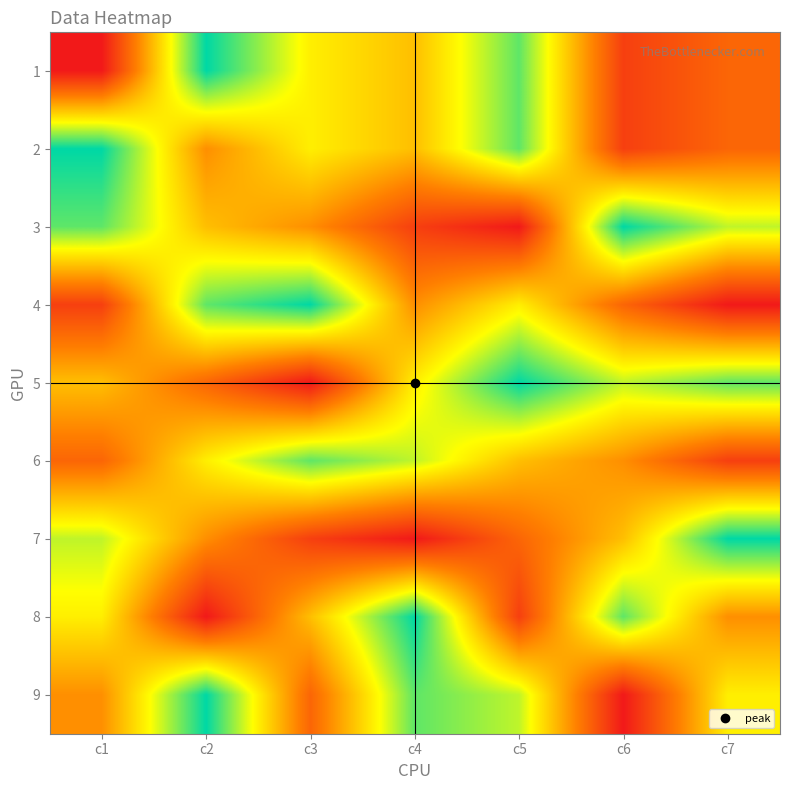

What is the spread (max minus min) of values at c3?

8